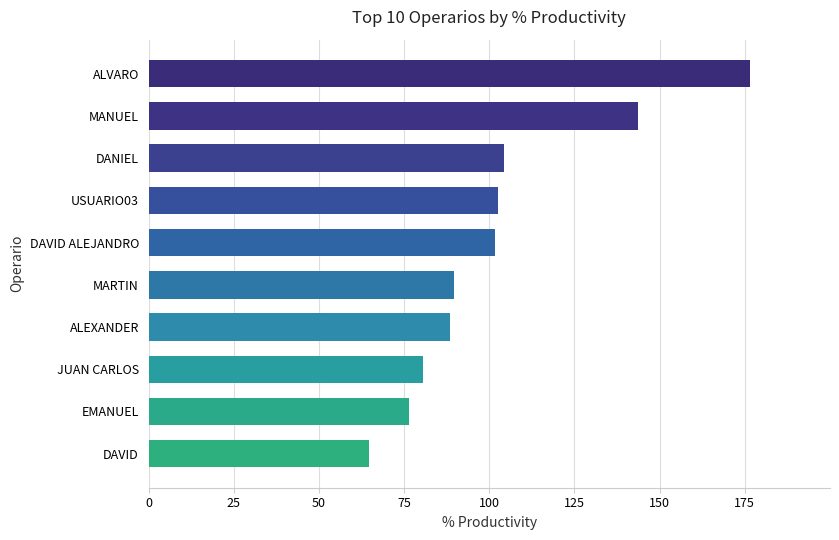

Between DAVID ALEJANDRO and MANUEL, which is larger?

MANUEL